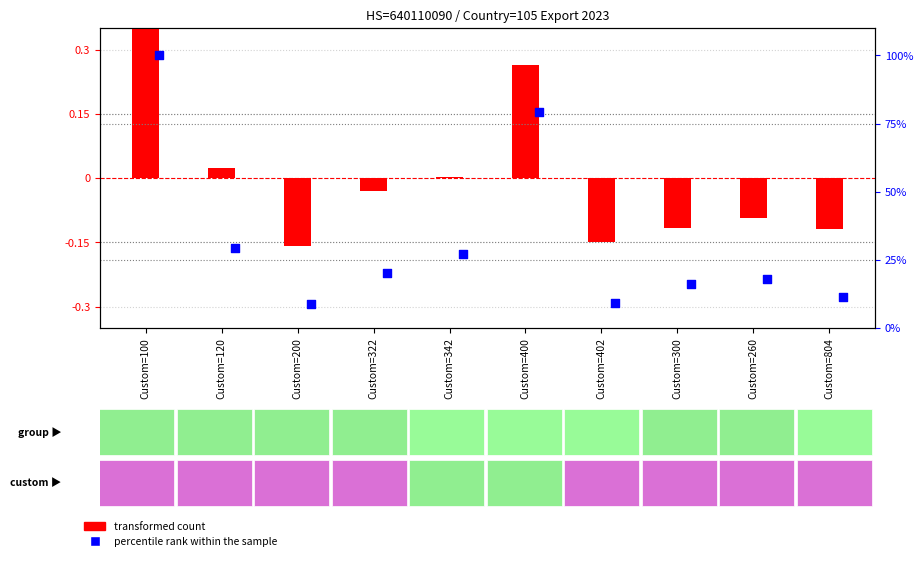

Which series has the largest total across all categories?

percentile rank within the sample